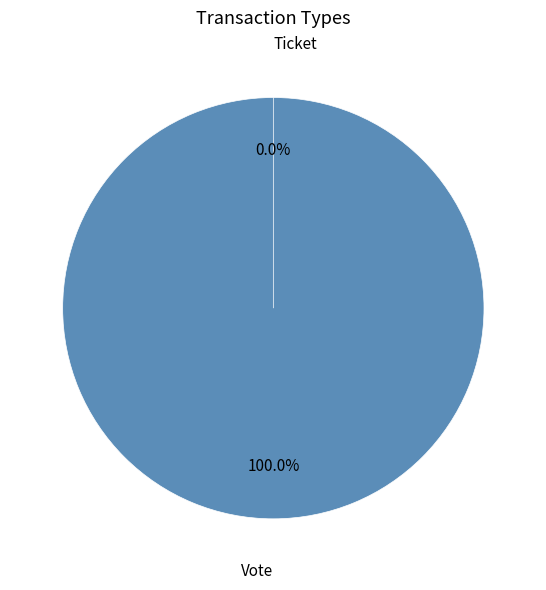

Rank the categories by value from highest to lowest.

Vote, Ticket